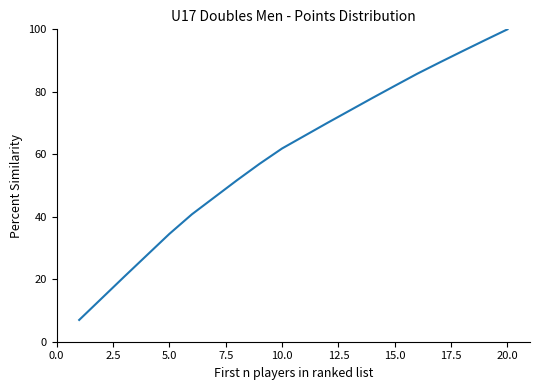

What is the greatest value displayed?

100.0